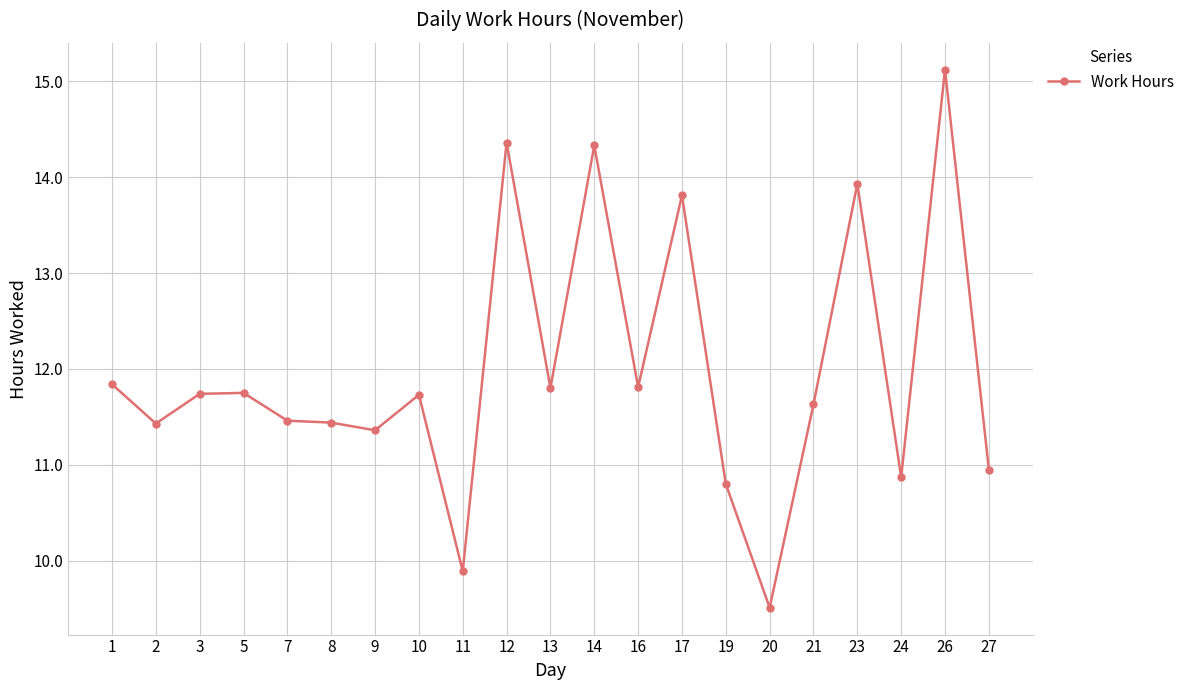

Which label corresponds to the largest value in the chart?

26